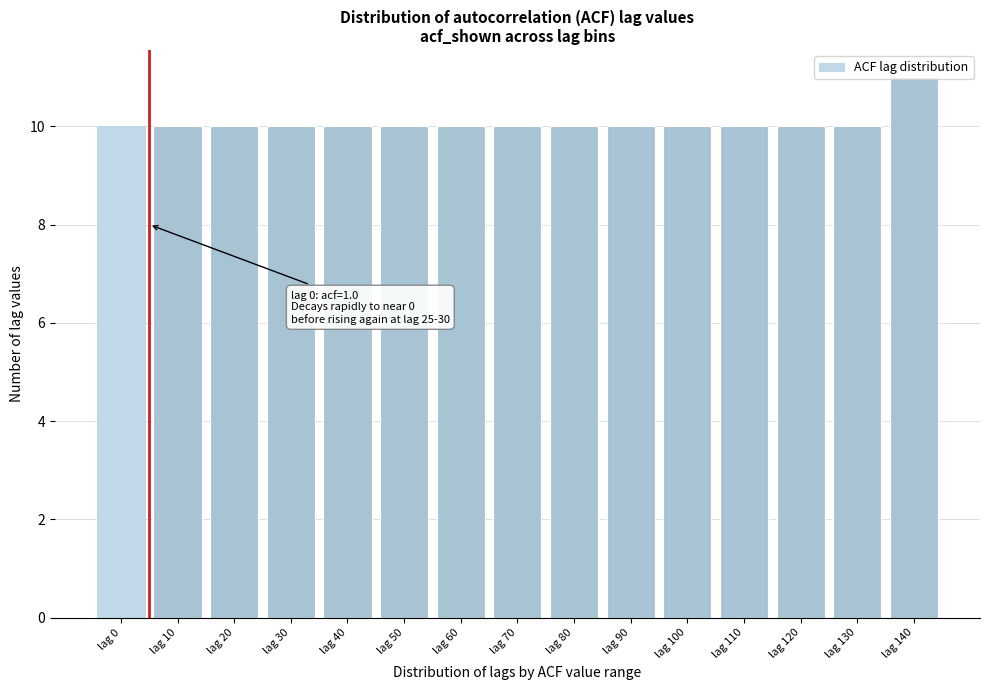

Is it true that the value at lag 70 is 5?

False